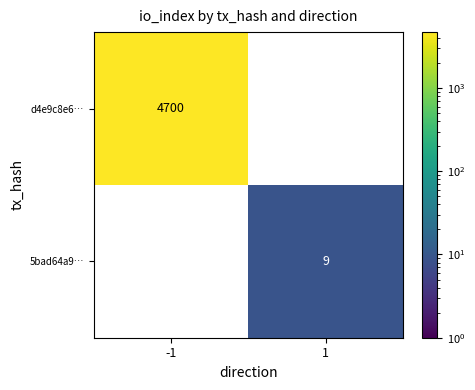

Which category has the lowest value across all series?

1